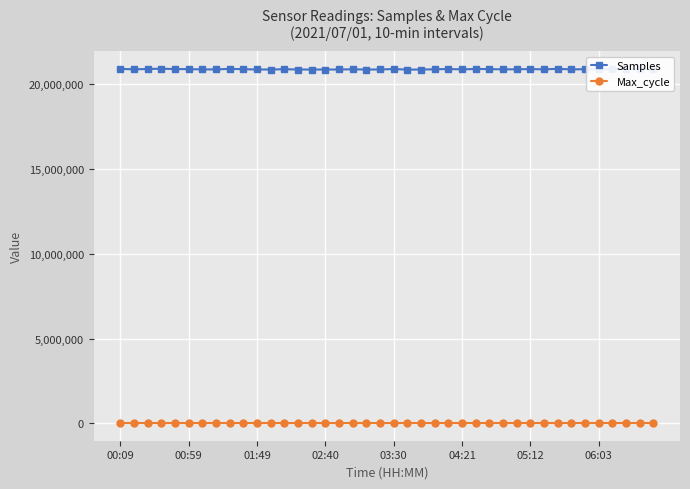

What is the value of the Max_cycle point at the 9th from the left?

20031